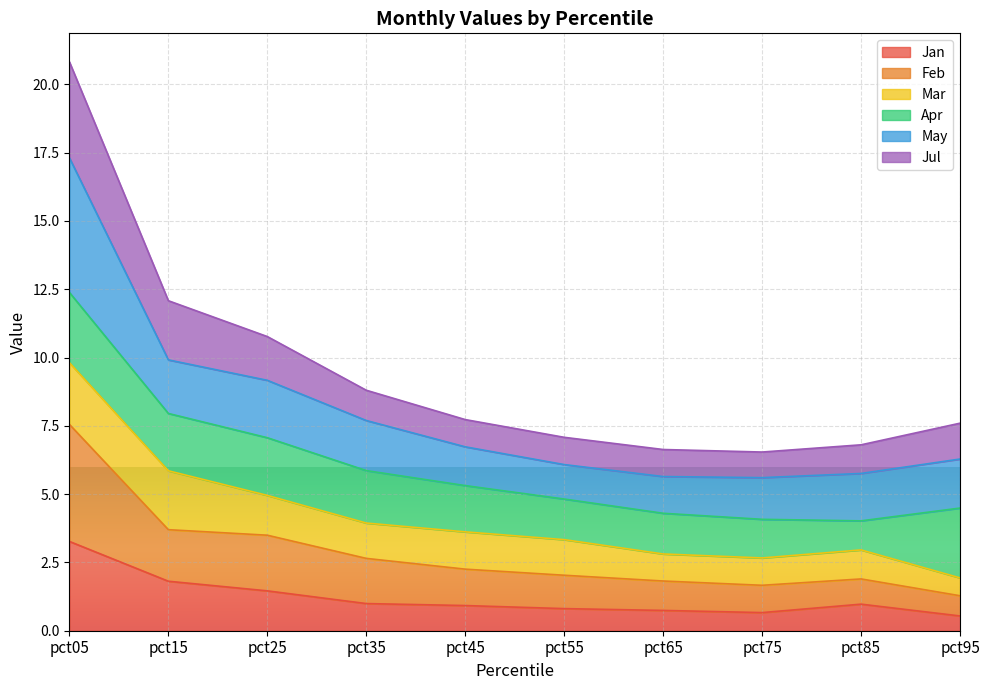

What is the total value across all series at pct85?

6.8